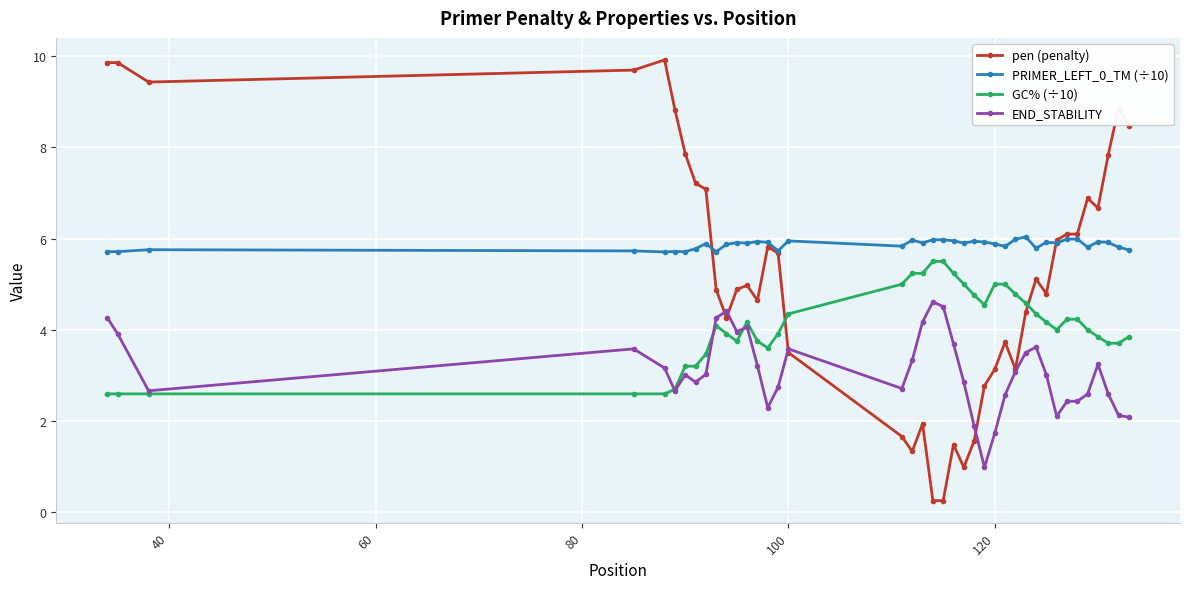

Which series has the largest total across all categories?

PRIMER_LEFT_0_TM (÷10)